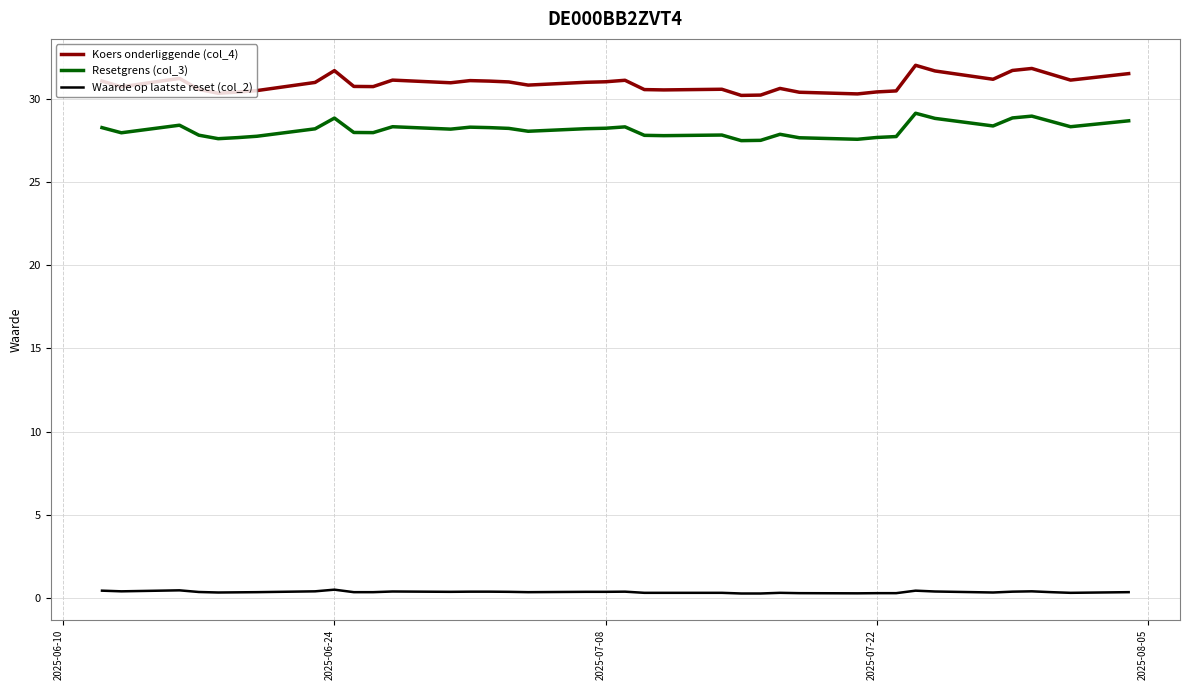

How many categories are shown in the chart?

38